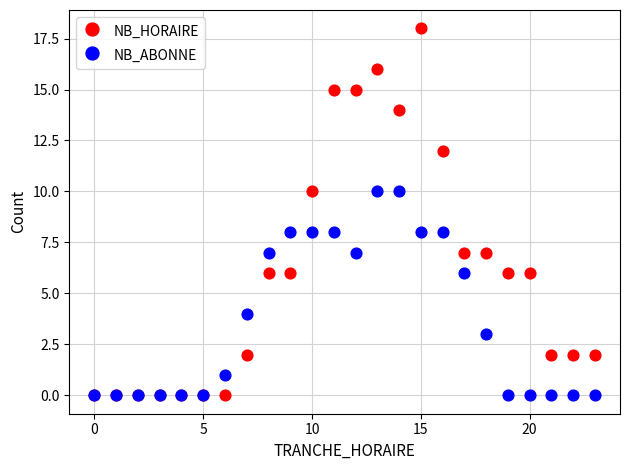

What are all the series names shown in the legend?

NB_HORAIRE, NB_ABONNE